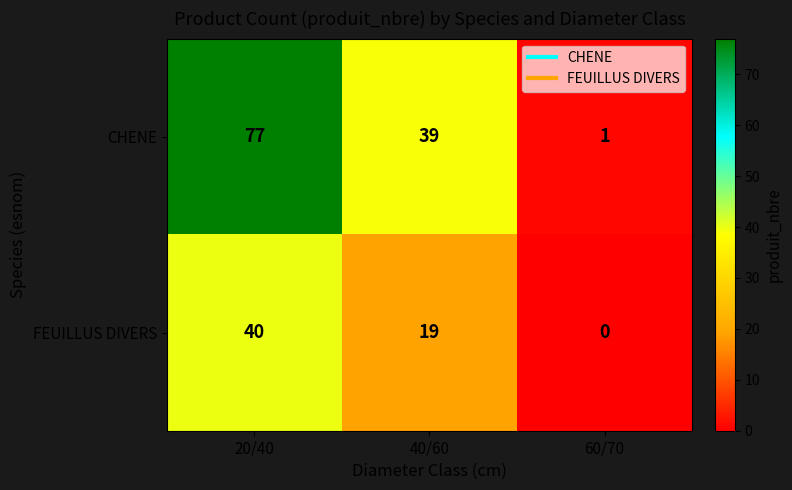

At which label does FEUILLUS DIVERS first exceed 19?

20/40